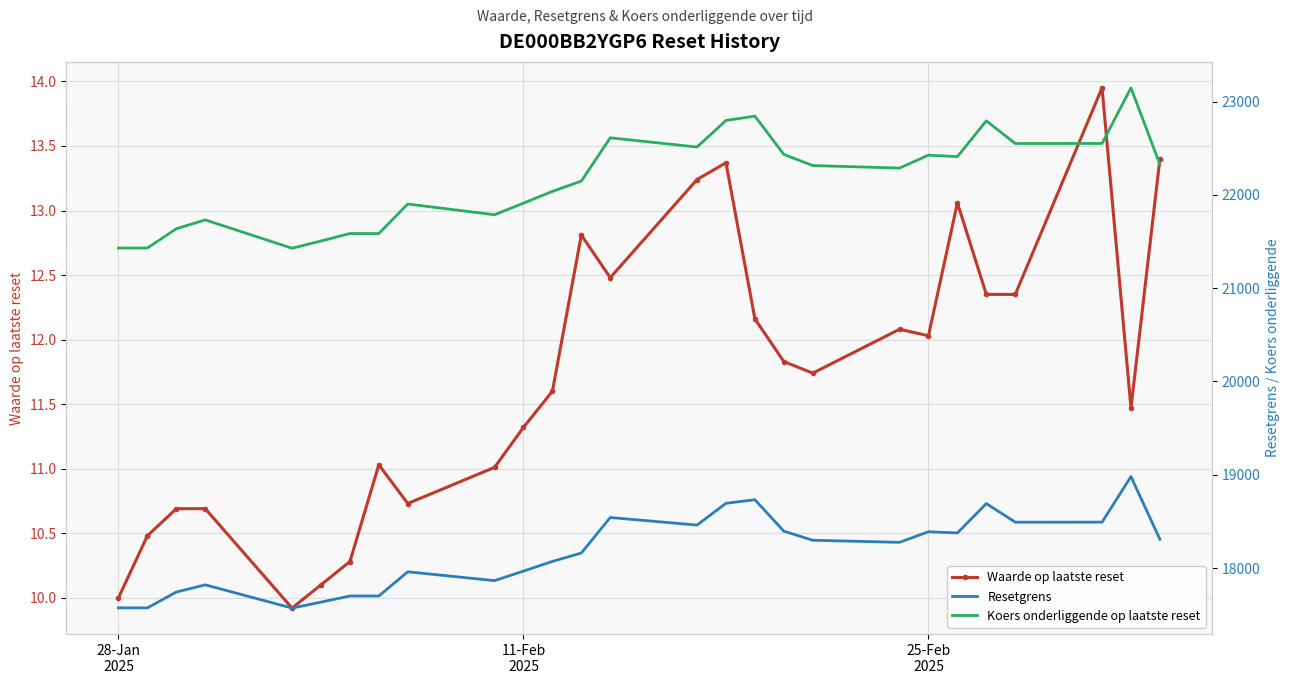

What are all the series names shown in the legend?

Waarde op laatste reset, Resetgrens, Koers onderliggende op laatste reset